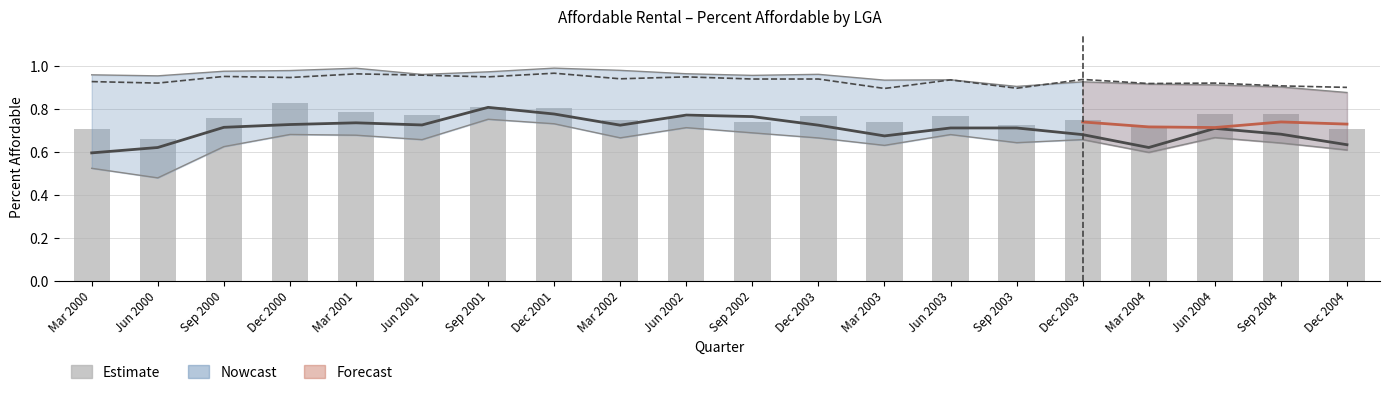

True or false: Latrobe has a value of 1.0 at Sep 2000.

True